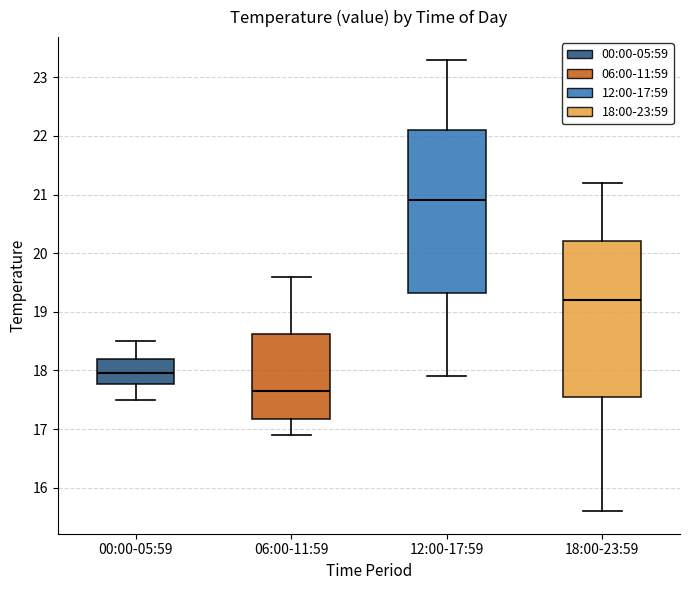

Reading left to right, transcribe this box plot: for each box, give where its median line is, the range the box spans, and where its two whiskers end, as read against the y-axis. The values are not printed on the chart, so give them approximately, as read against the axis.

00:00-05:59: median 18.0, box 17.8 to 18.2, whiskers 17.5 to 18.5
06:00-11:59: median 17.7, box 17.2 to 18.6, whiskers 16.9 to 19.6
12:00-17:59: median 20.9, box 19.3 to 22.1, whiskers 17.9 to 23.3
18:00-23:59: median 19.2, box 17.6 to 20.2, whiskers 15.6 to 21.2